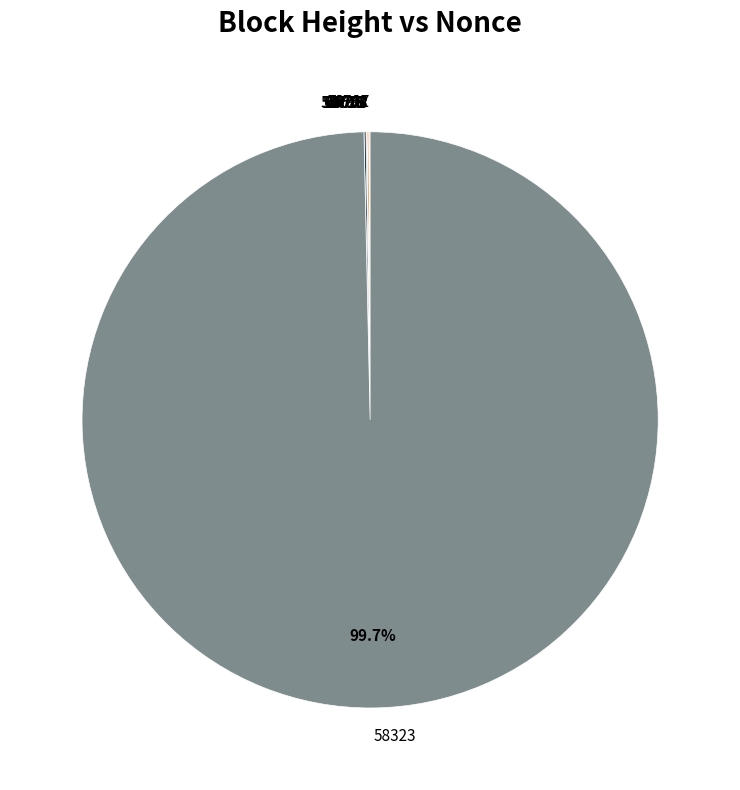

Which category accounts for the majority?

58323